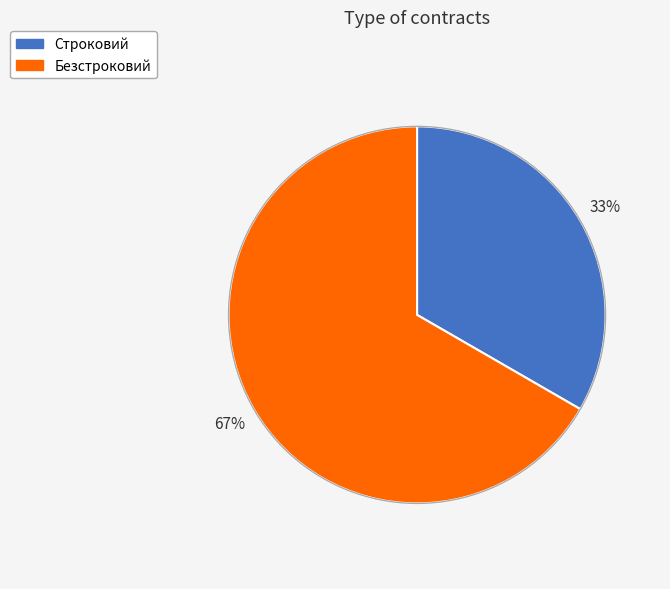

Is it true that Строковий is 21% of the pie?

False